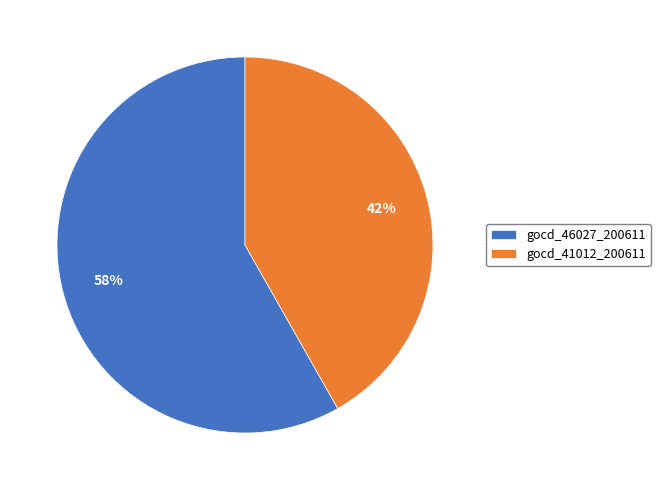

Which category accounts for the majority?

gocd_46027_200611